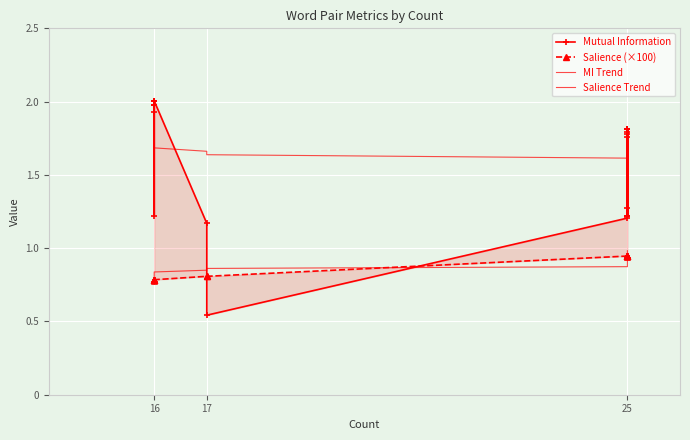

In Mutual Information, how many points are higher than both neighbors (excluding endpoints)?

2